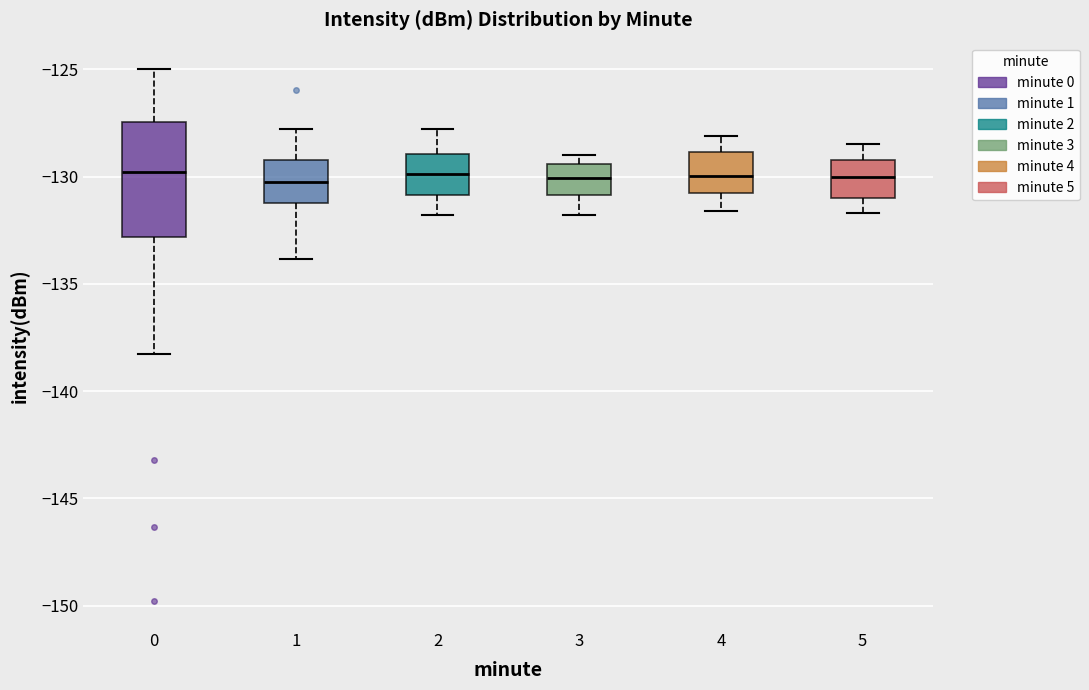

Reading left to right, read every box against the y-axis: the position of its median line, the range the box covers, and the ends of its whiskers. The values are not printed on the chart, so give them approximately, as read against the axis.

0: median -130.0, box -133.0 to -127.5, whiskers -138.5 to -125.0
1: median -130.0, box -131.0 to -129.0, whiskers -134.0 to -128.0
2: median -130.0, box -131.0 to -129.0, whiskers -132.0 to -128.0
3: median -130.0, box -131.0 to -129.5, whiskers -132.0 to -129.0
4: median -130.0, box -131.0 to -129.0, whiskers -131.5 to -128.0
5: median -130.0, box -131.0 to -129.0, whiskers -131.5 to -128.5